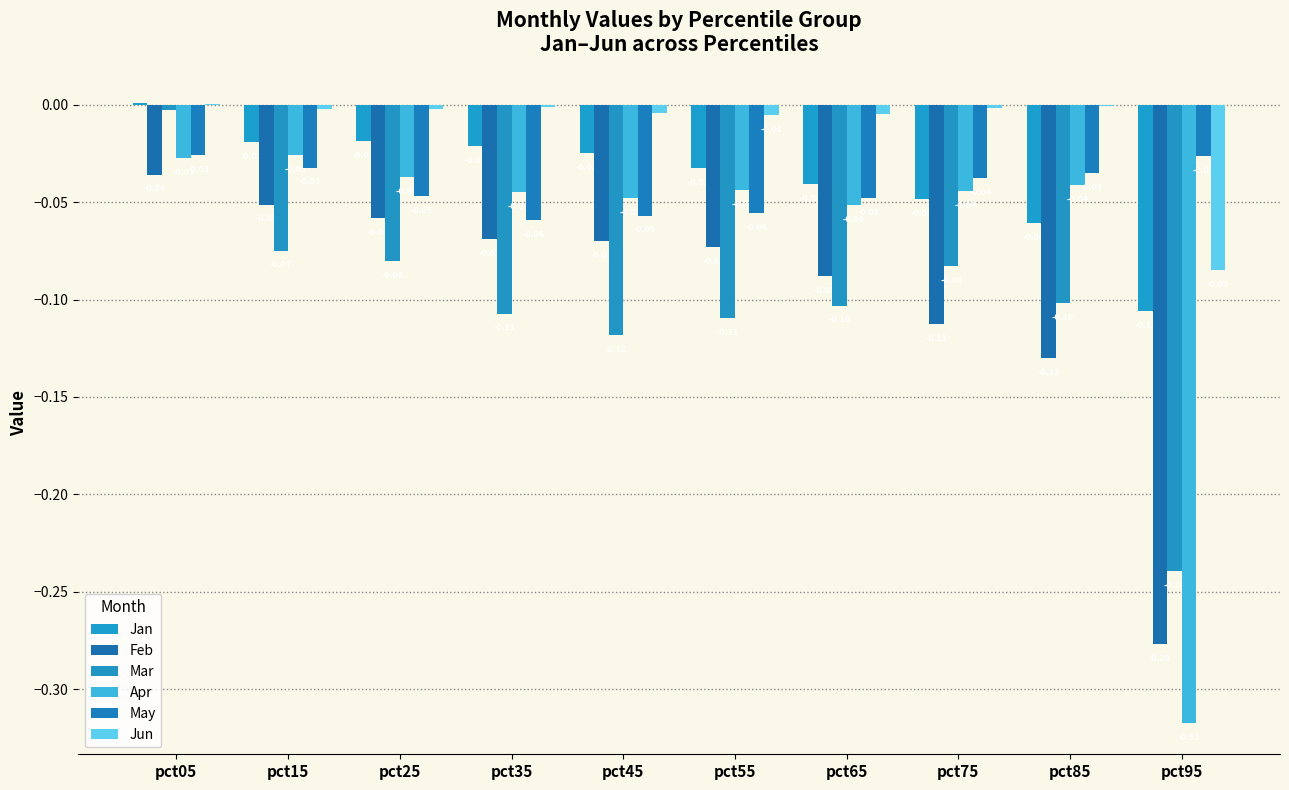

How many data points does each series have?

10